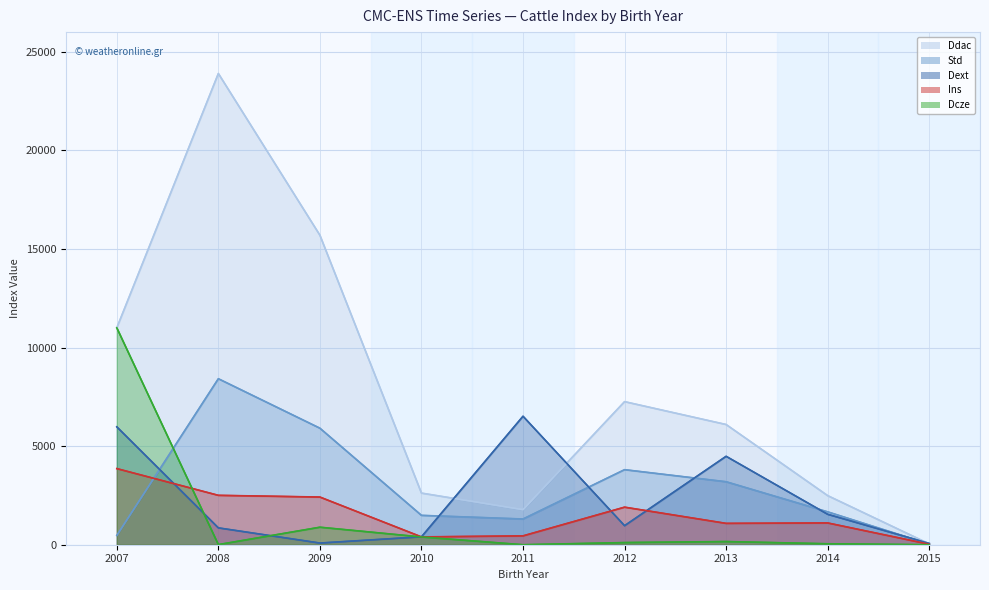

What is the maximum value for Dext?

6517